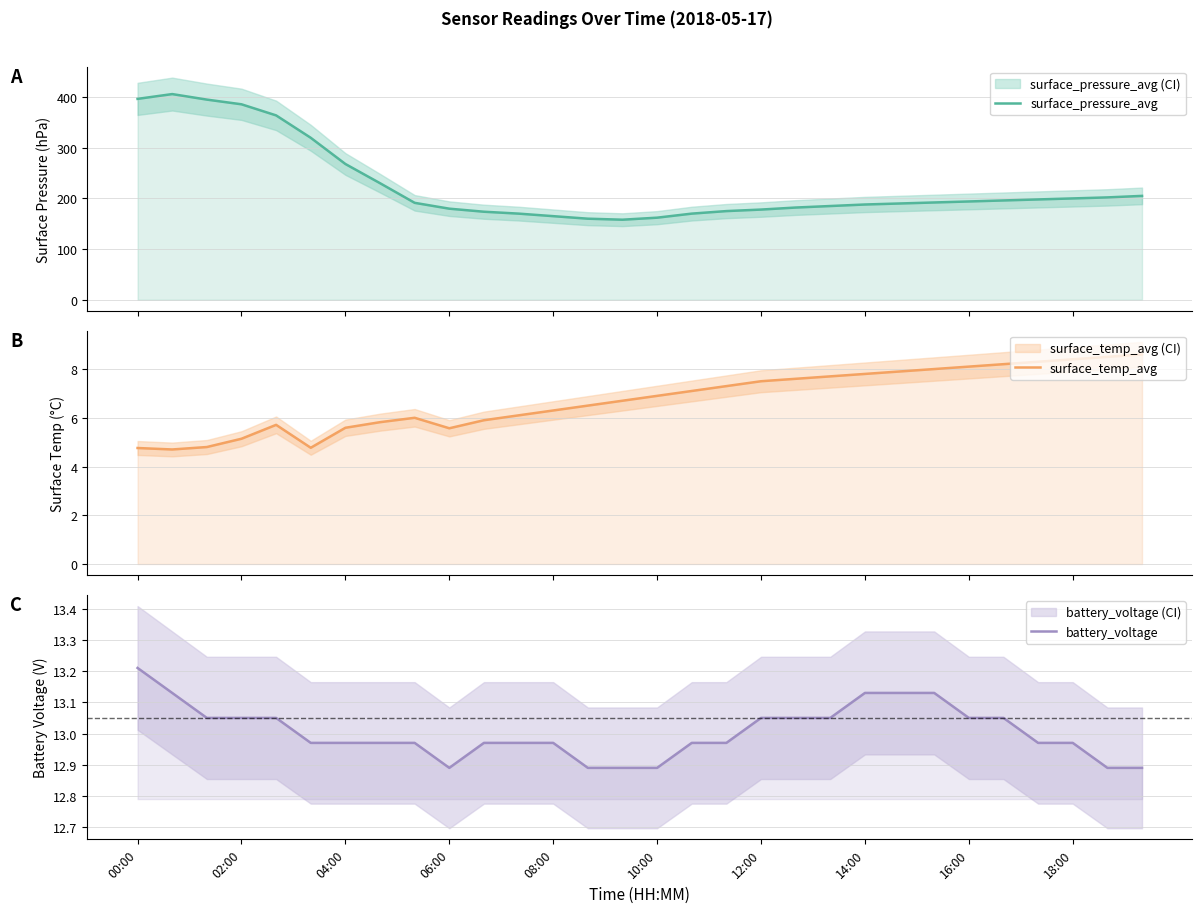

What is the smallest value displayed?

4.7